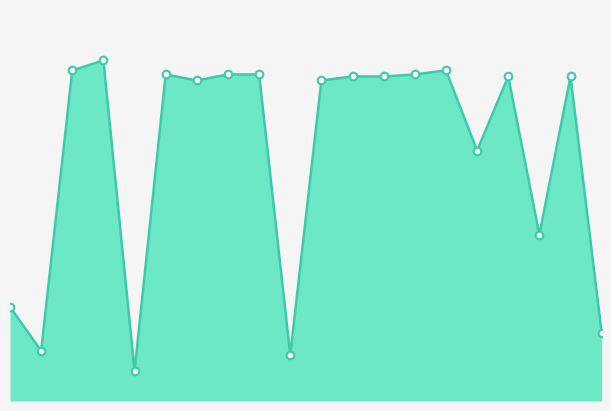

Does the chart have visible grid lines?

No